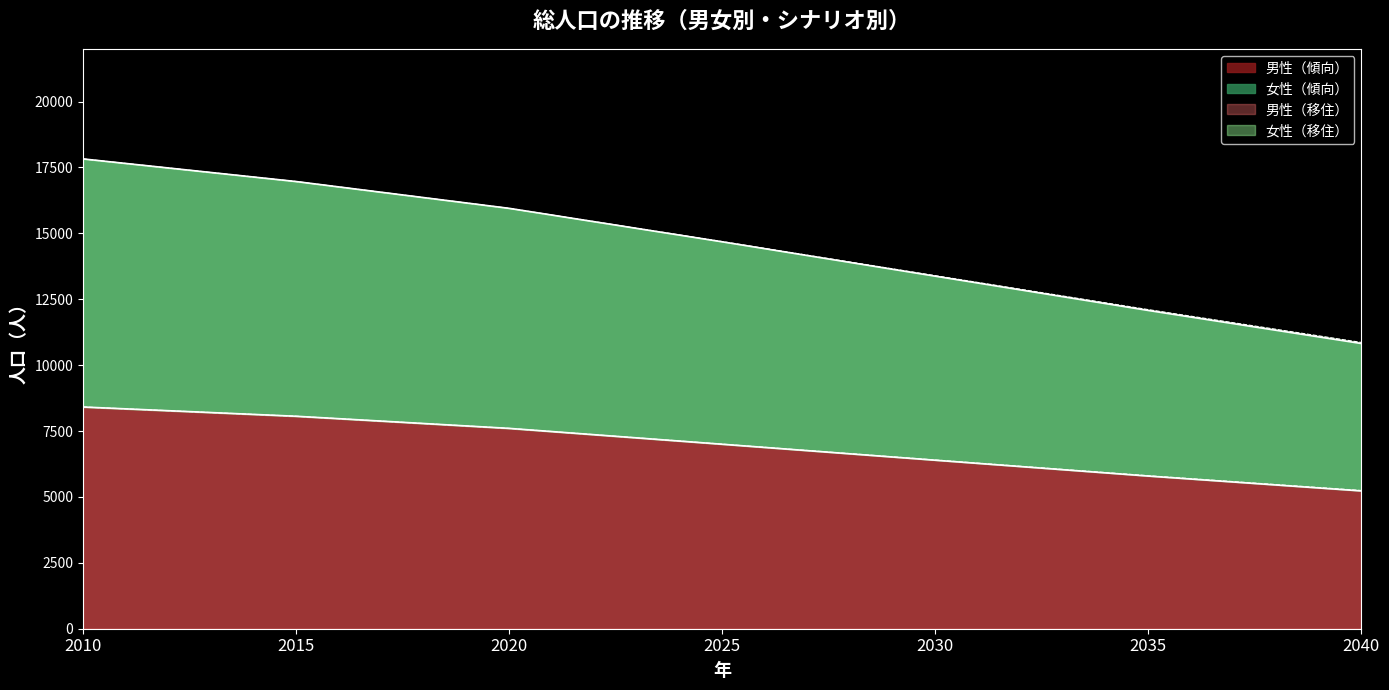

True or false: 男性（傾向） and 男性（移住） cross at least once.

False